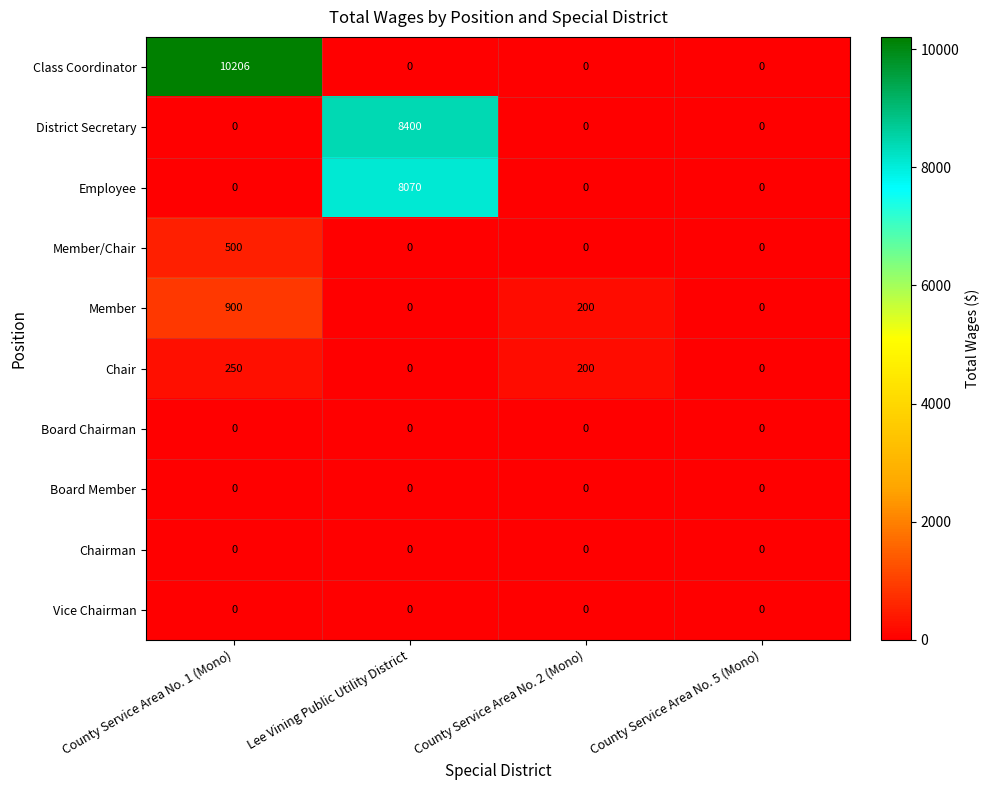

What is the total value across all series at County Service Area No. 2 (Mono)?

400